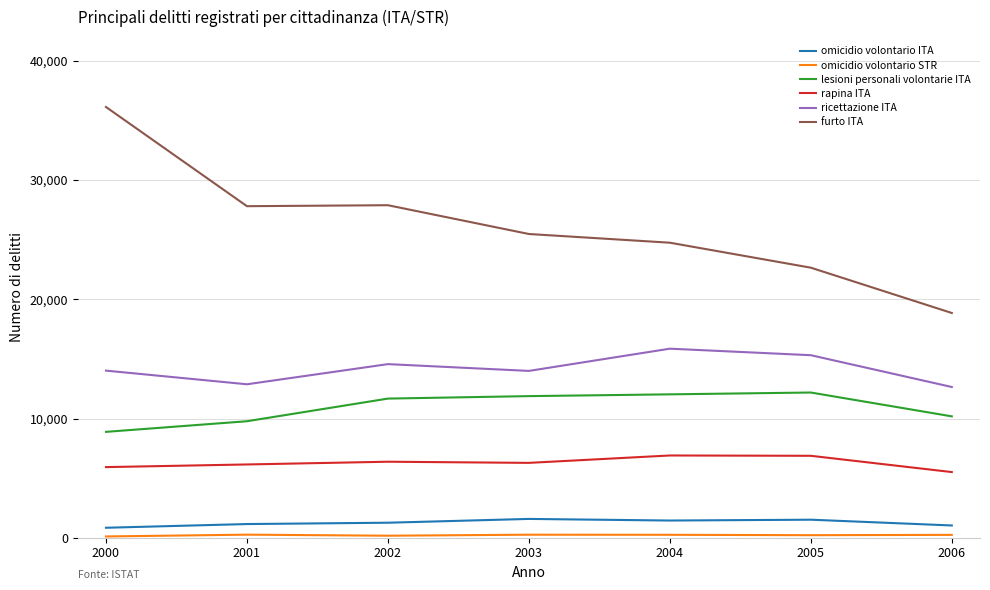

The value of ricettazione ITA at 2002 is 14564. True or false?

True